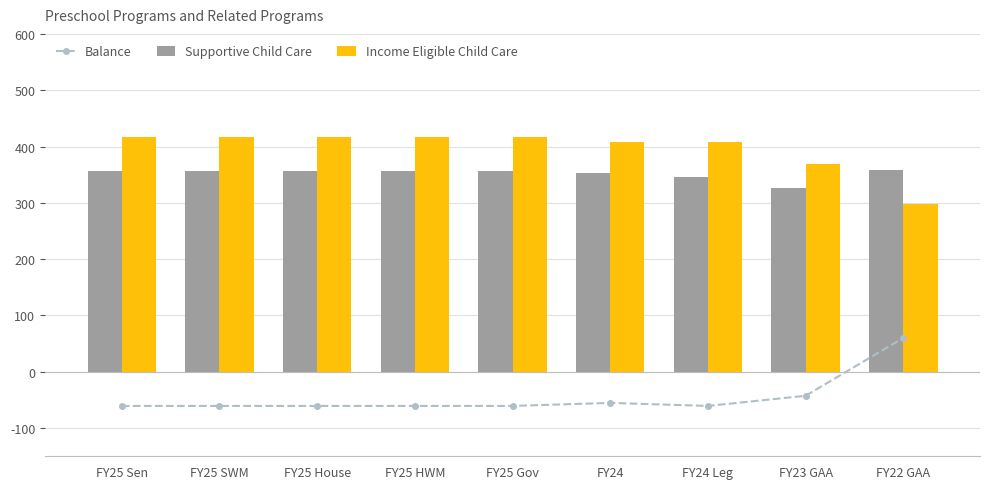

At FY24 Leg, list the series in order from largest to smallest.

Income Eligible Child Care, Supportive Child Care, Balance